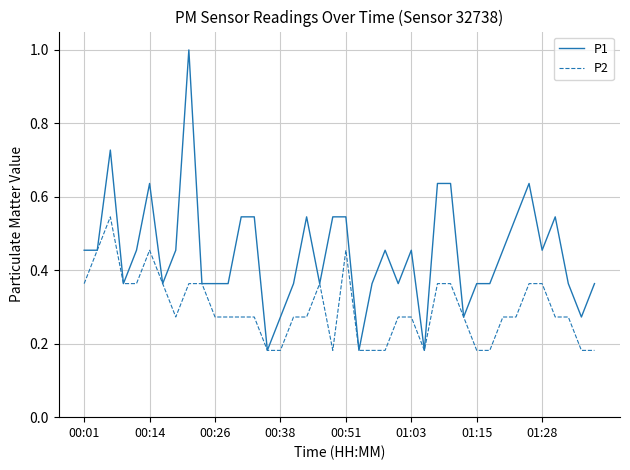

Which series has the largest range (max minus min)?

P1